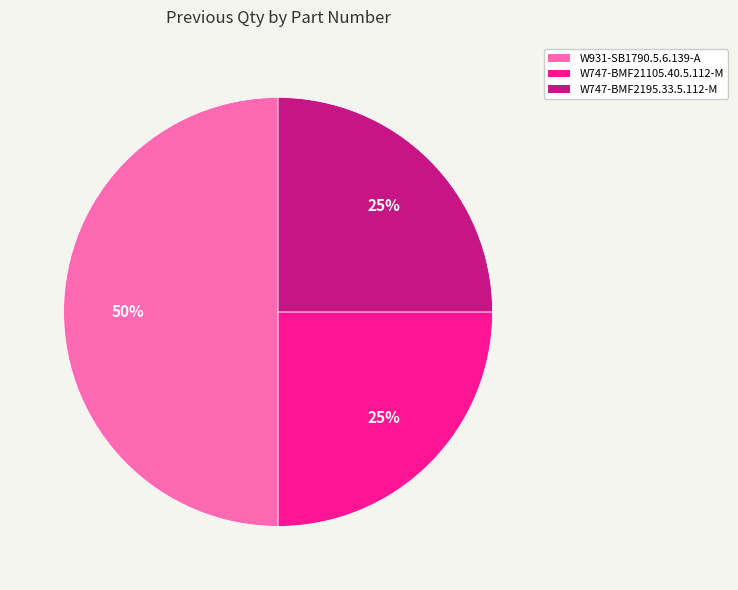

Combined, do W747-BMF2195.33.5.112-M and W931-SB1790.5.6.139-A account for over 50%?

Yes